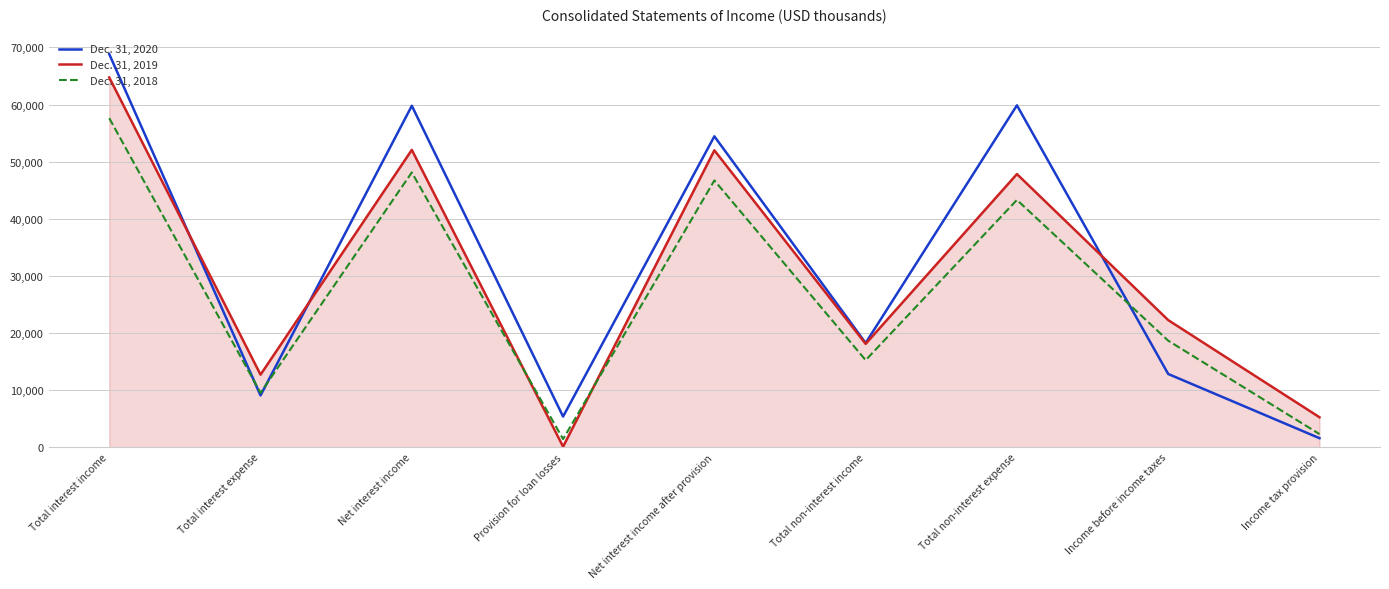

The value of Dec. 31, 2020 at Provision for loan losses is 9307. True or false?

False